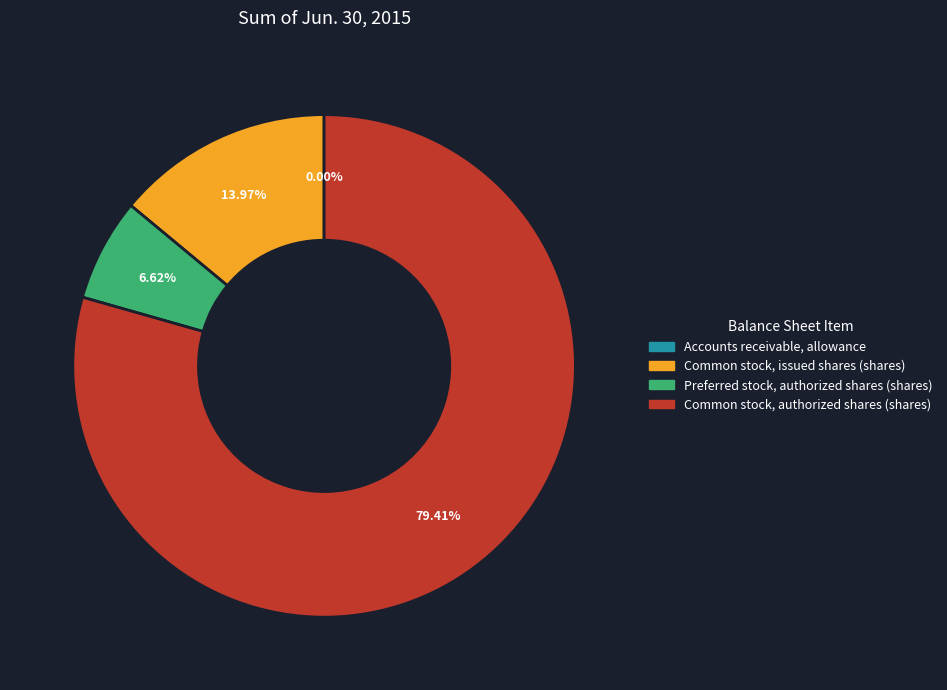

Which category accounts for the majority?

Common stock, authorized shares